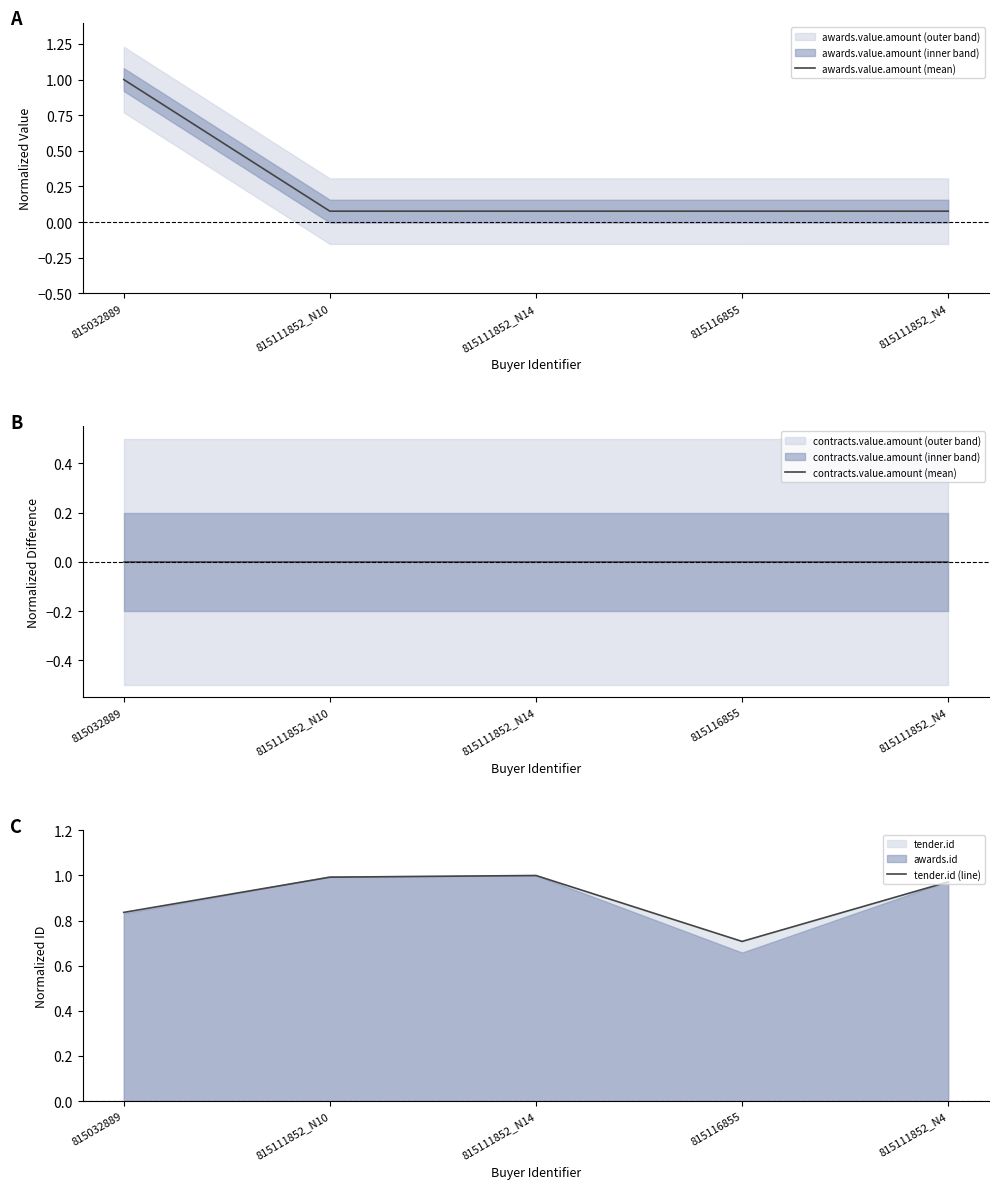

What is the minimum value for awards.value.amount (mean)?

0.1